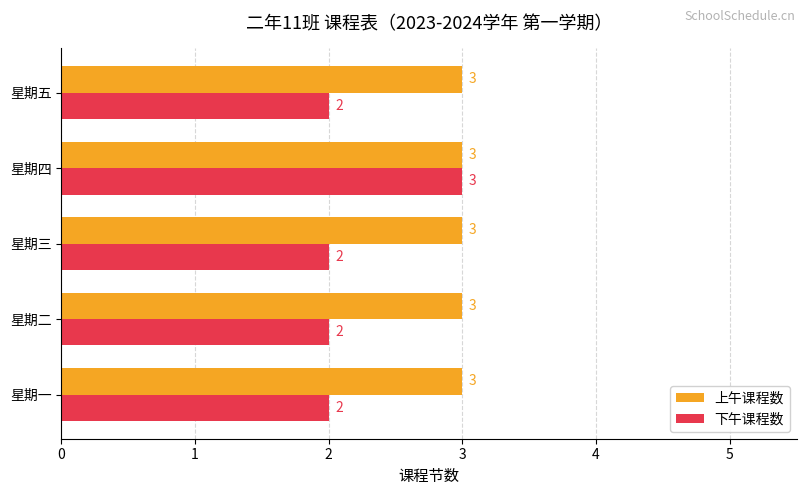

List the series in order of their overall mean, lowest first.

下午课程数, 上午课程数